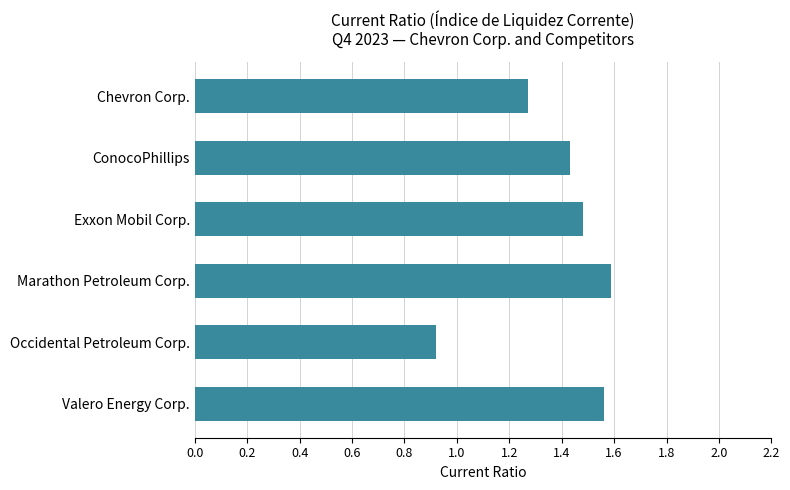

The value at Valero Energy Corp. is 0.5. True or false?

False